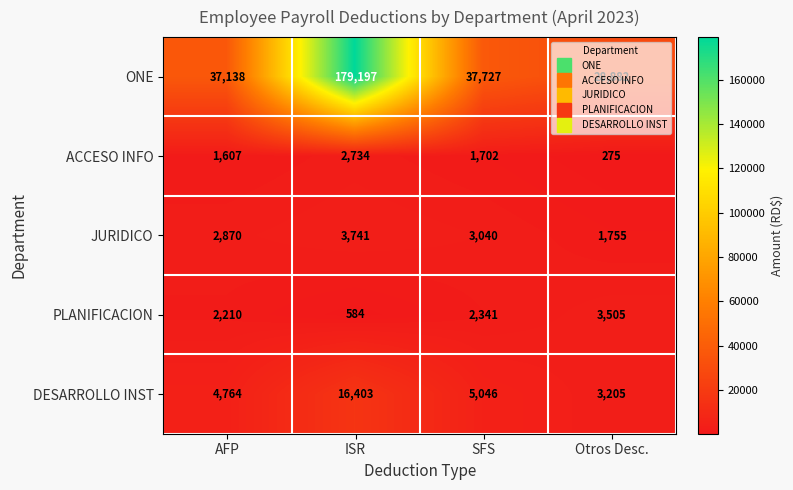

What is the sum of all DESARROLLO INST values?

29418